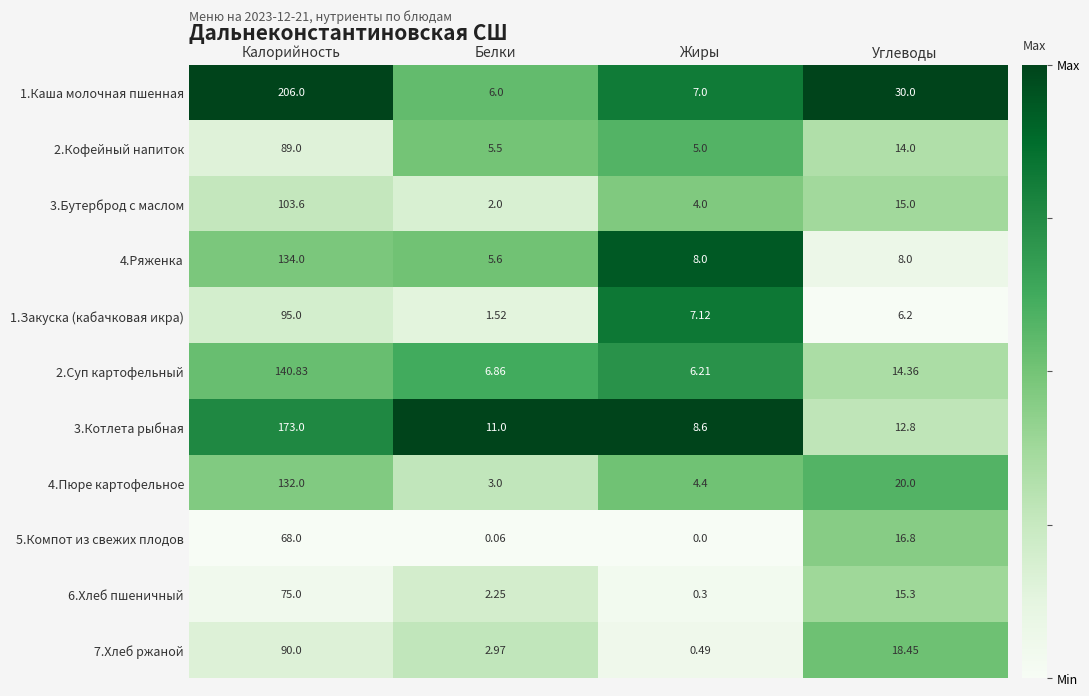

Is the value of 2.Кофейный напиток at Калорийность greater than the value of 4.Пюре картофельное at Белки?

Yes